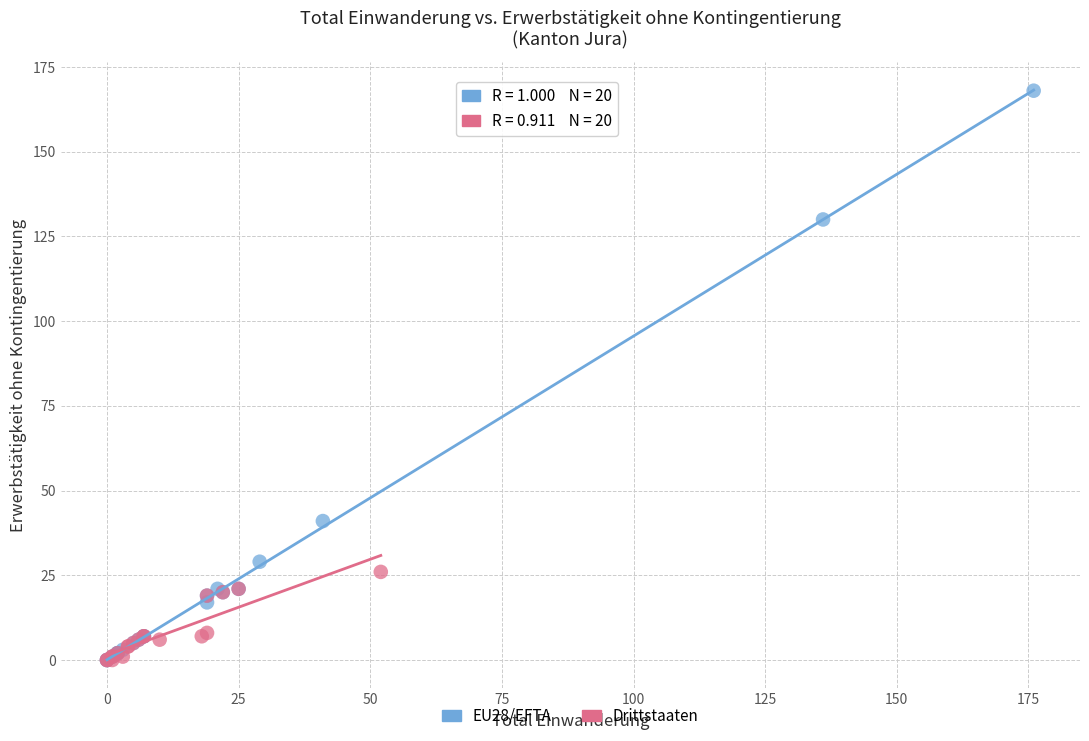

What are all the series names shown in the legend?

EU28/EFTA, Drittstaaten